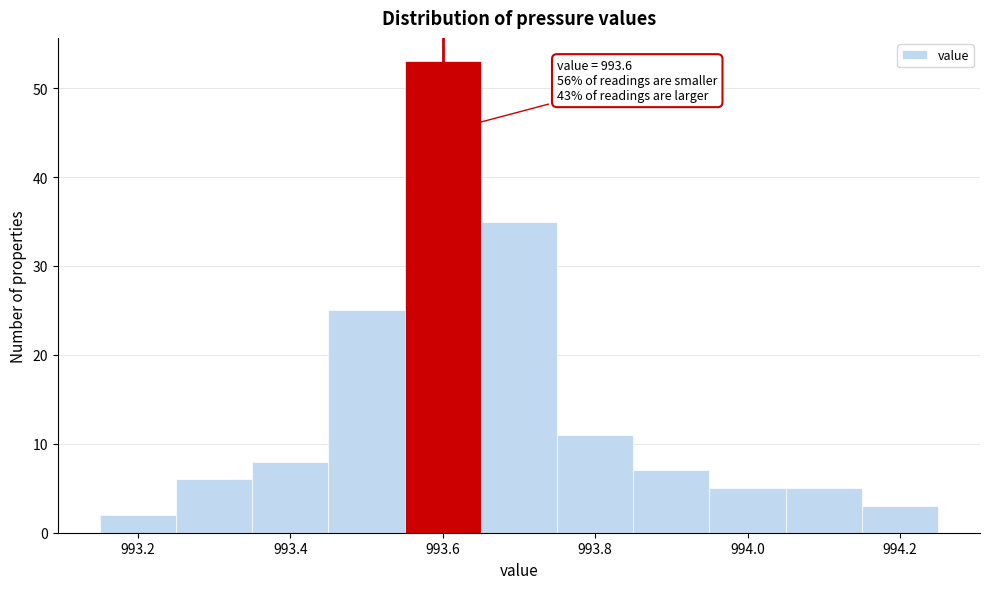

Which range on the x-axis has the tallest bar?

993.55 to 993.65